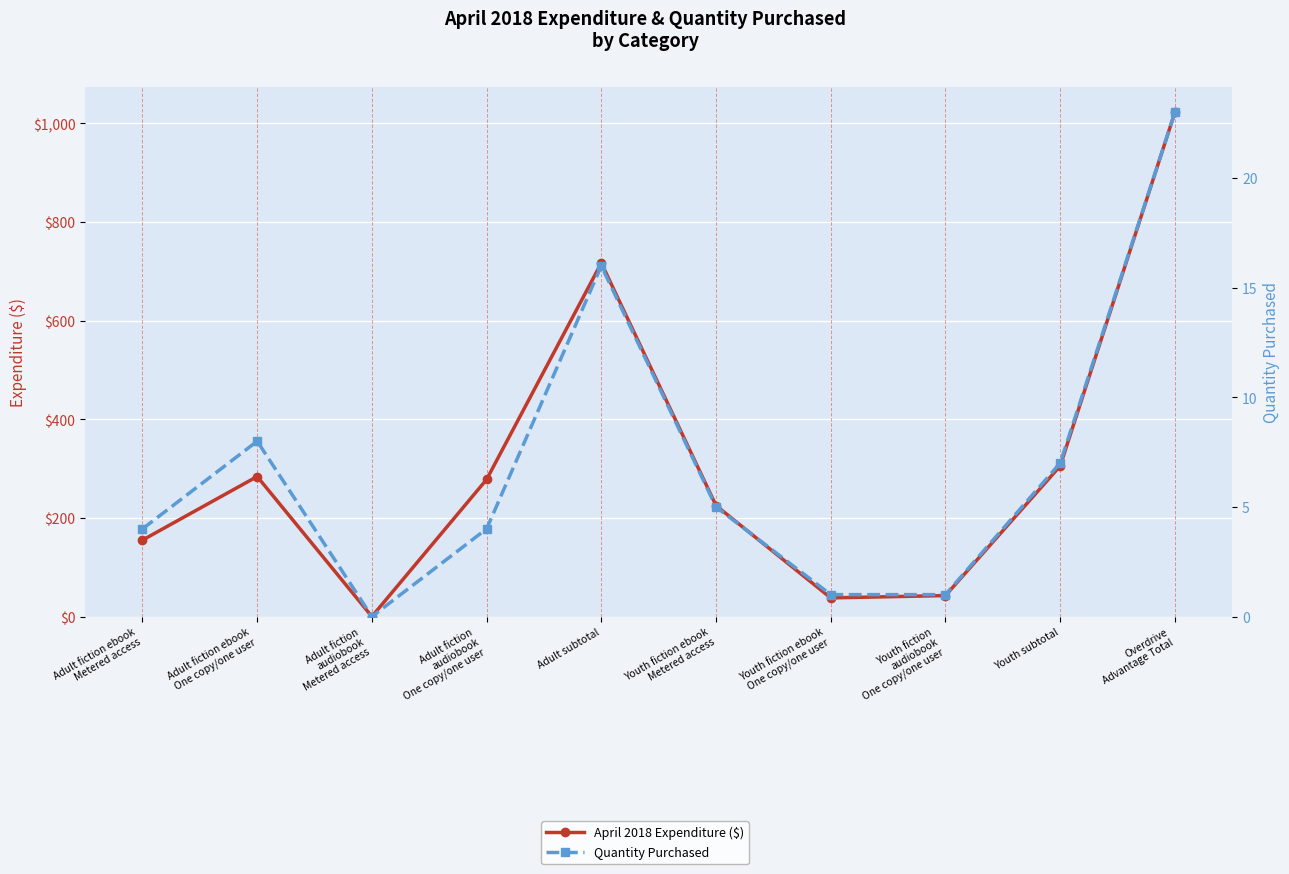

True or false: April 2018 Expenditure ($) and Quantity Purchased intersect in this chart.

False